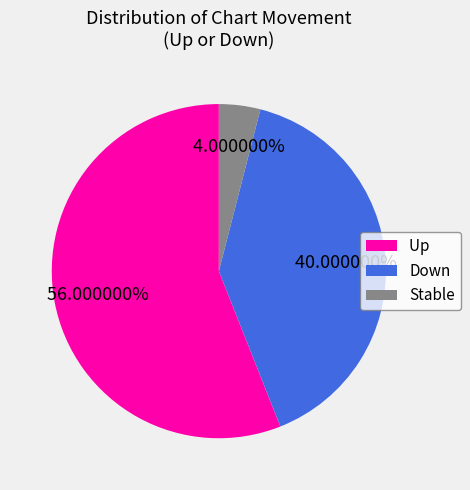

To the nearest percent, what is the difference between the largest and smallest slice percentages?

52%